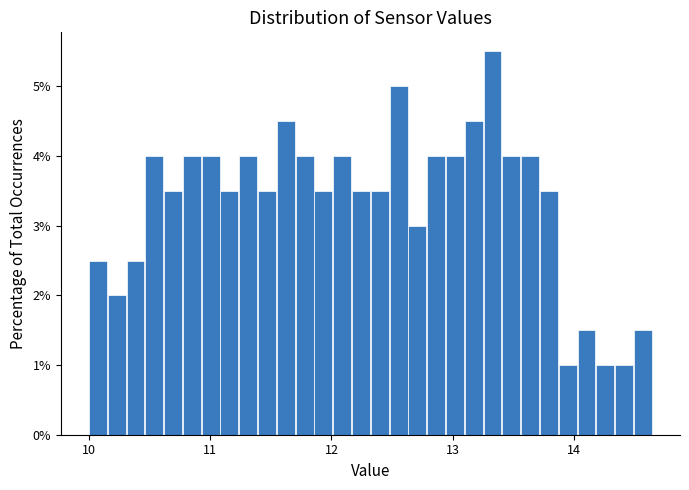

Around what value on the x-axis is the tallest bar? Give the approximate position of its centre, as read against the axis.

13.3